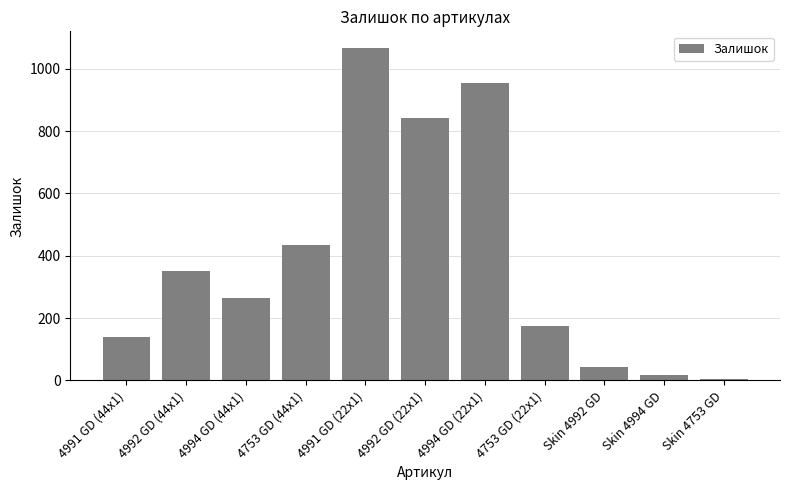

Between Skin 4753 GD and 4753 GD (44x1), which is larger?

4753 GD (44x1)